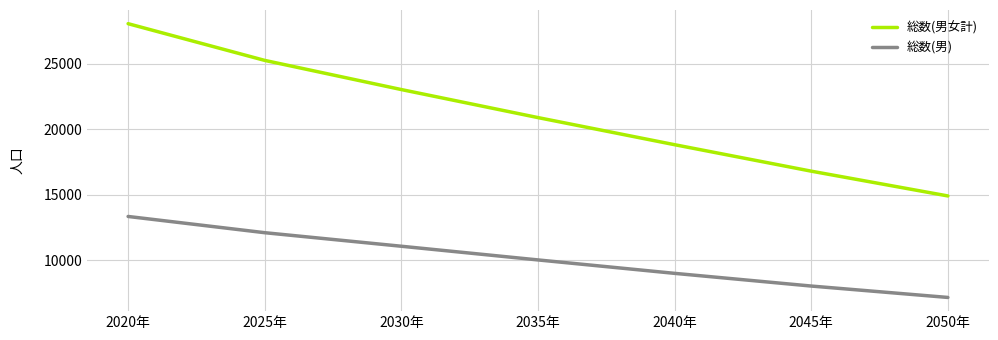

Is the value of 総数(男女計) at 2050年 greater than the value of 総数(男) at 2050年?

Yes